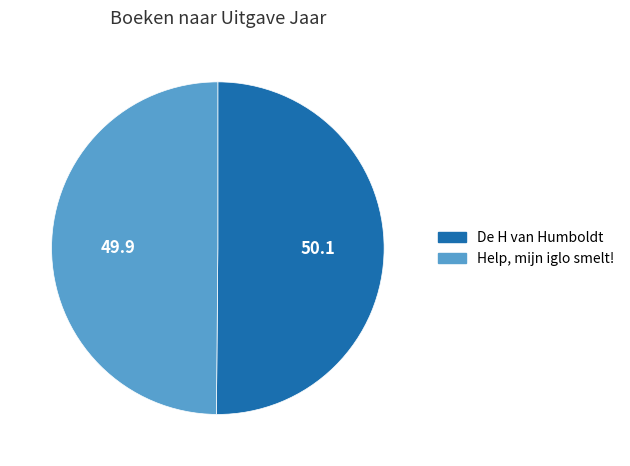

Is it true that De H van Humboldt is 64% of the pie?

False